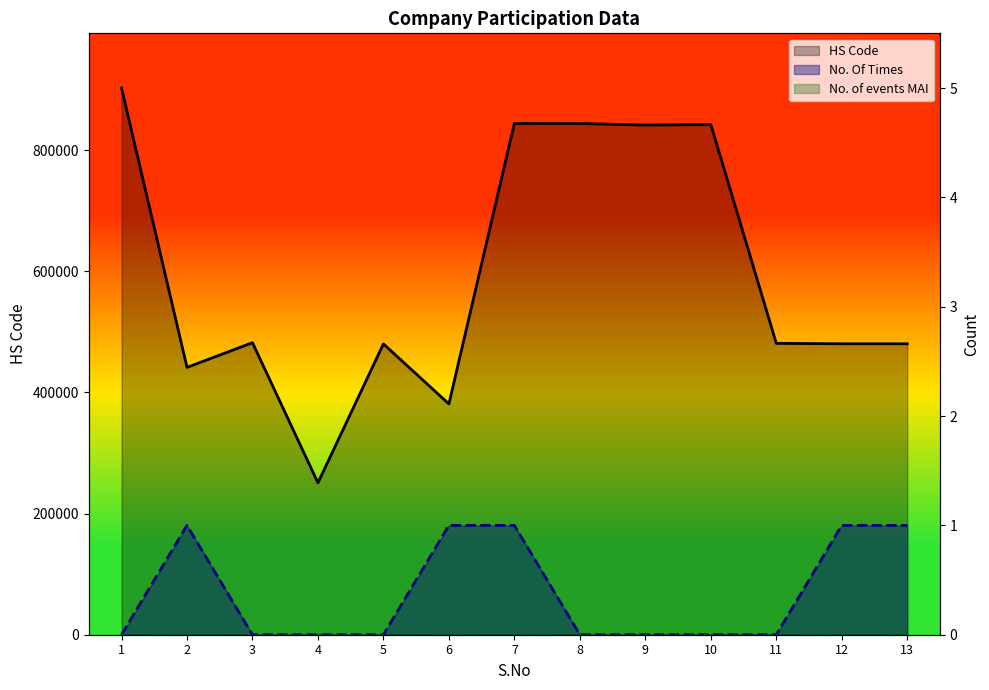

Reading left to right, extract all data points from this chart.

HS Code: 1=902480	2=441300	3=482110	4=250700	5=480031	6=380992	7=843999	8=843920	9=841370	10=842121	11=481029	12=480261	13=480261
No. Of Times: 1=0	2=1	3=0	4=0	5=0	6=1	7=1	8=0	9=0	10=0	11=0	12=1	13=1
No. of events MAI: 1=0	2=0	3=0	4=0	5=0	6=0	7=0	8=0	9=0	10=0	11=0	12=0	13=0